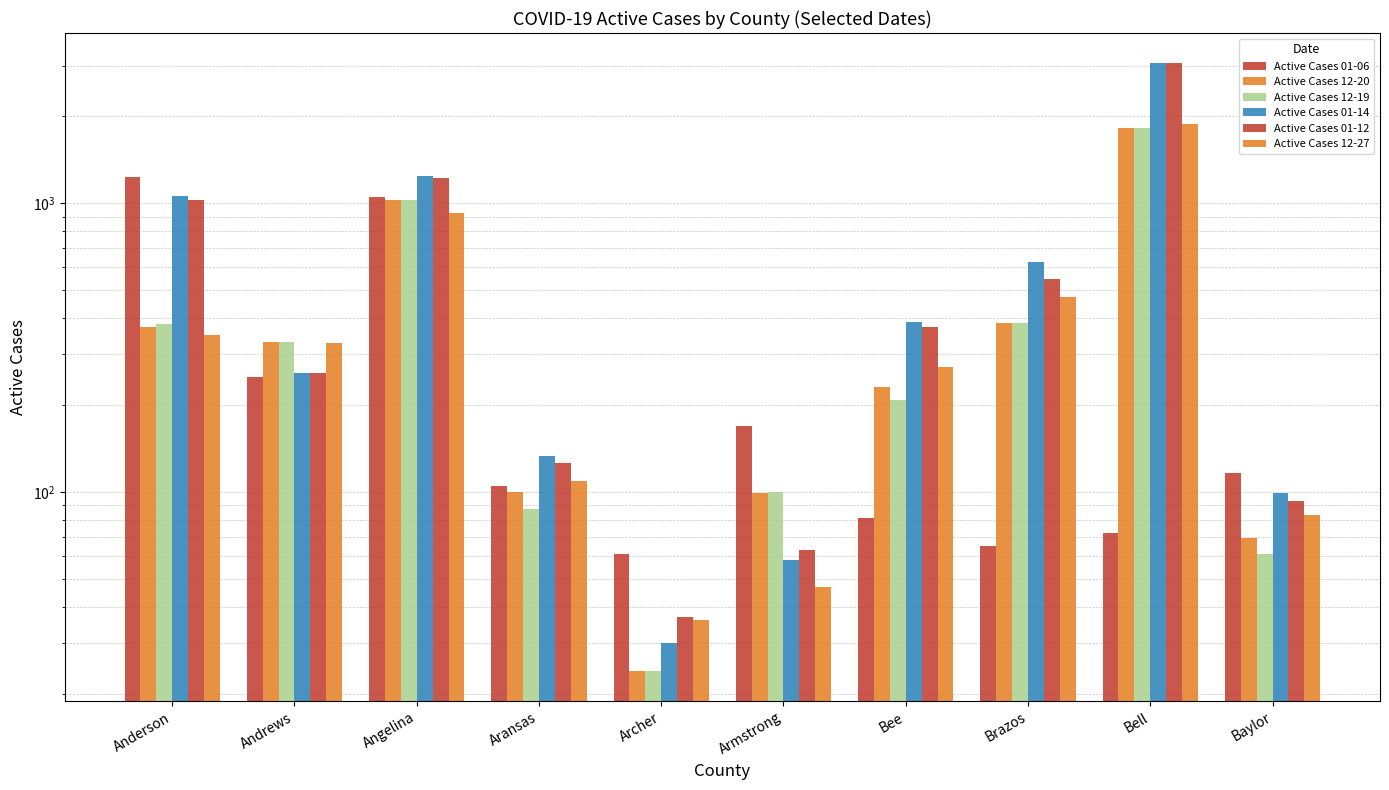

What is the sum of the Active Cases 01-06 values at Anderson and Andrews?

1488